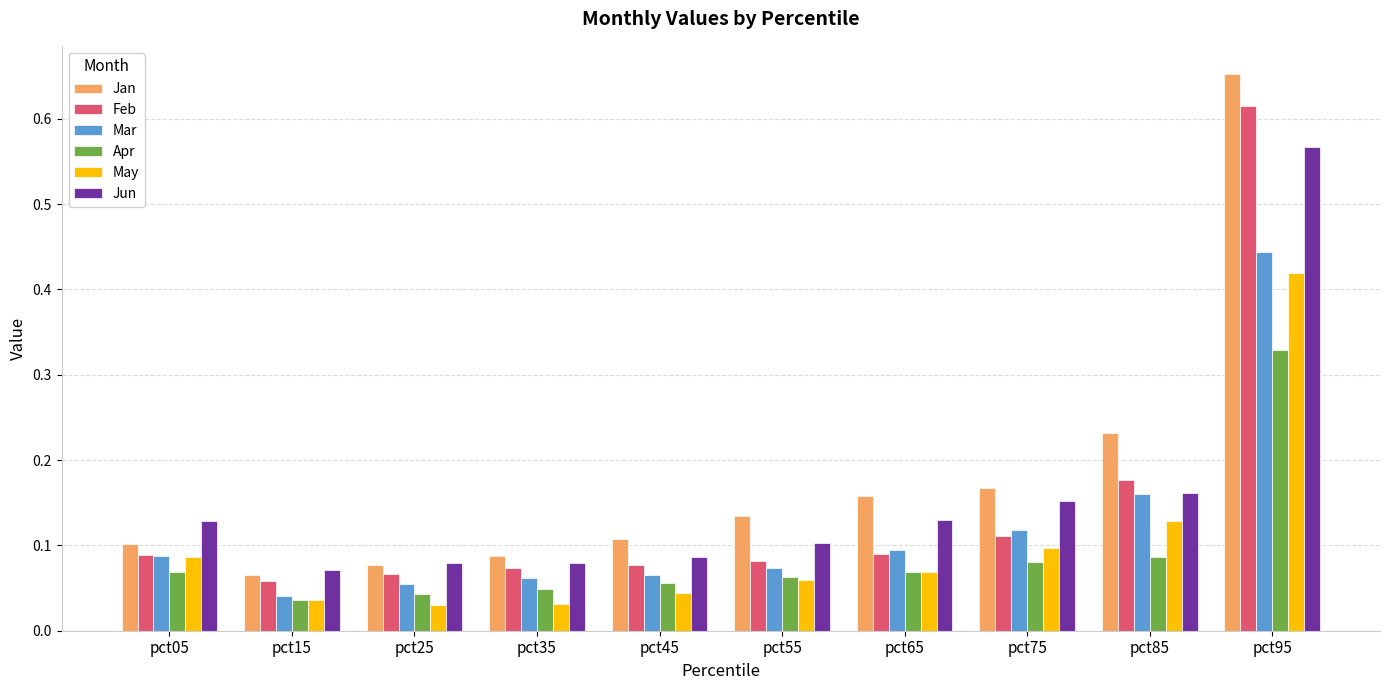

At how many categories does at least one series exceed 0?

10